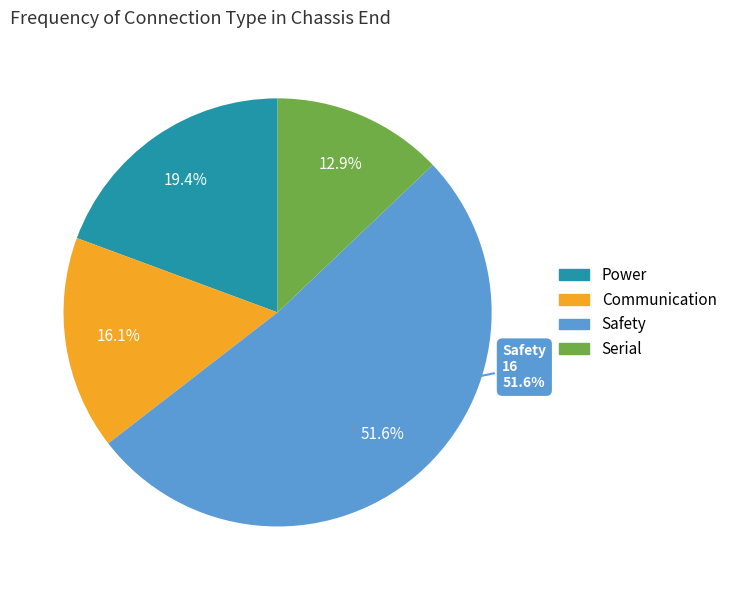

Which slice is the smallest?

Serial